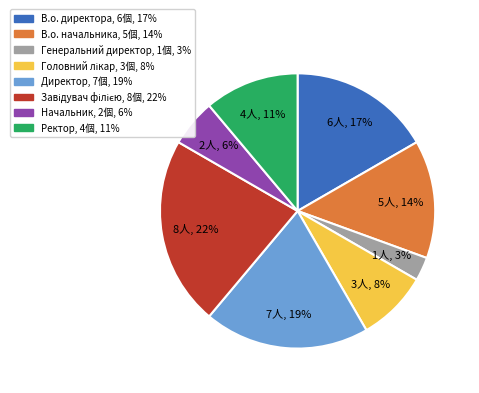

Combined, do Генеральний директор and В.о. директора account for over 50%?

No